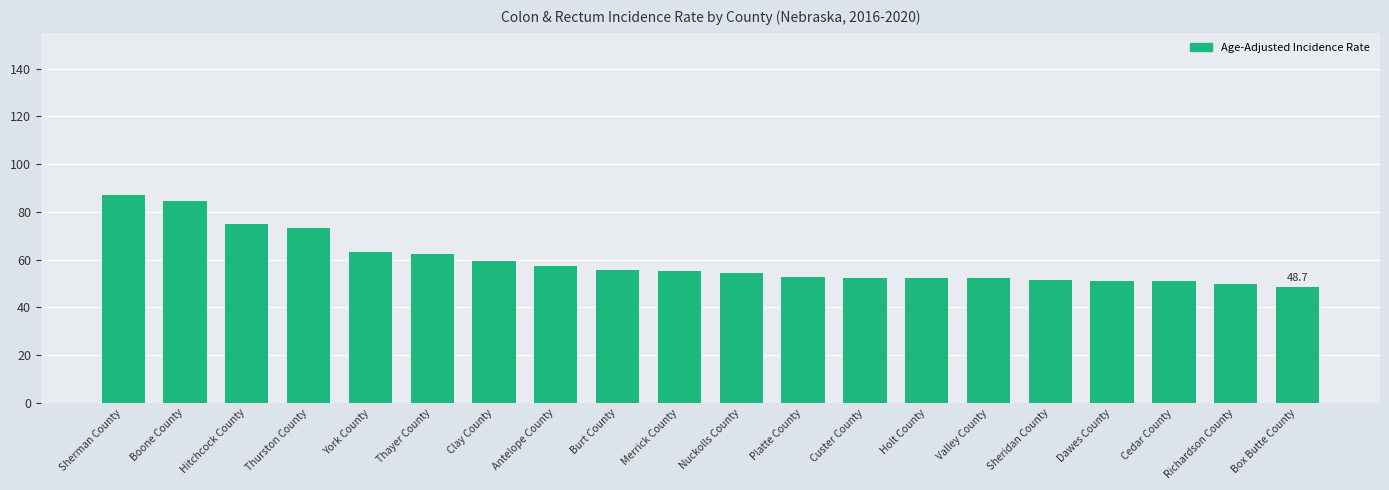

True or false: the data shows 48.7 at Box Butte County.

True